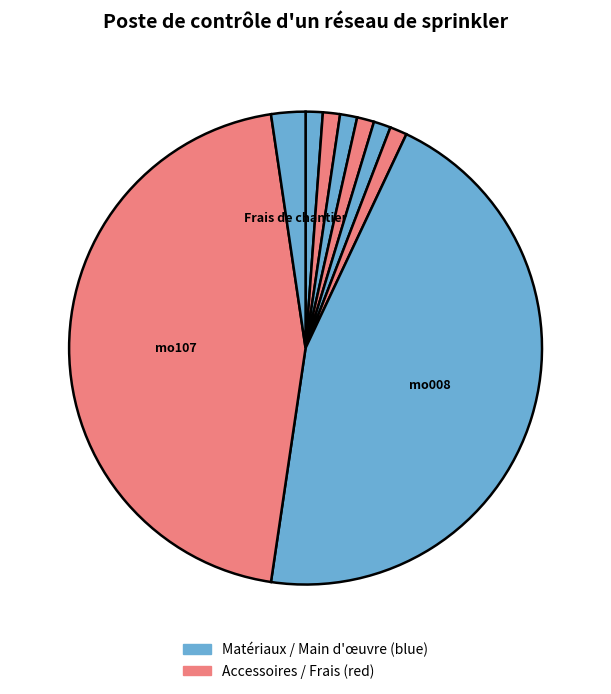

How many slices are in this pie chart?

9